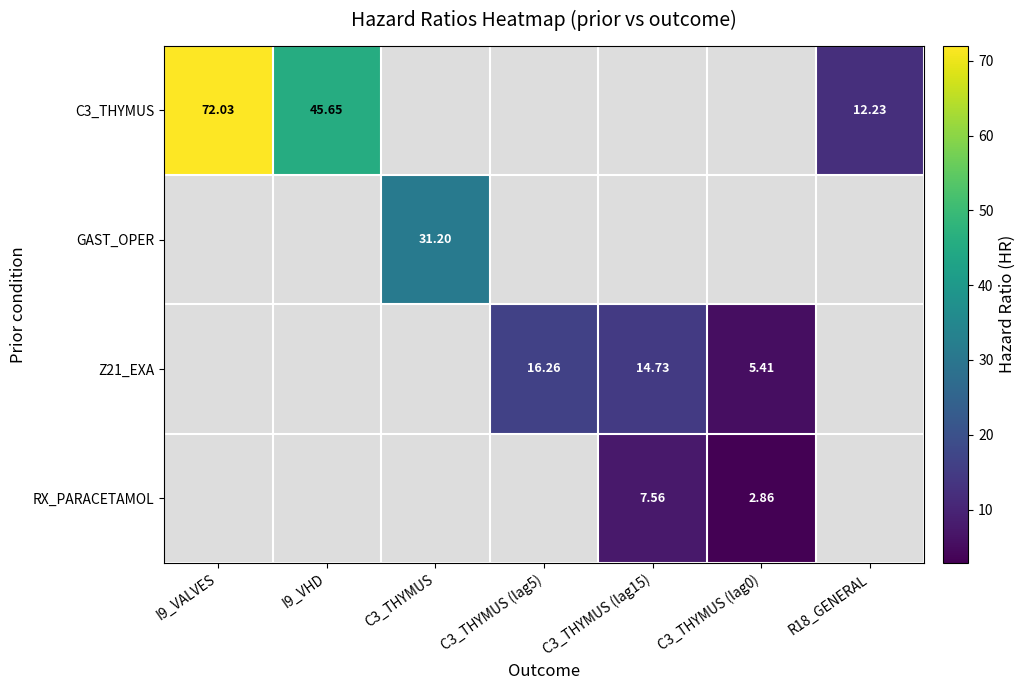

Is the value of Z21_EXA at C3_THYMUS (lag5) greater than the value of GAST_OPER at C3_THYMUS?

No